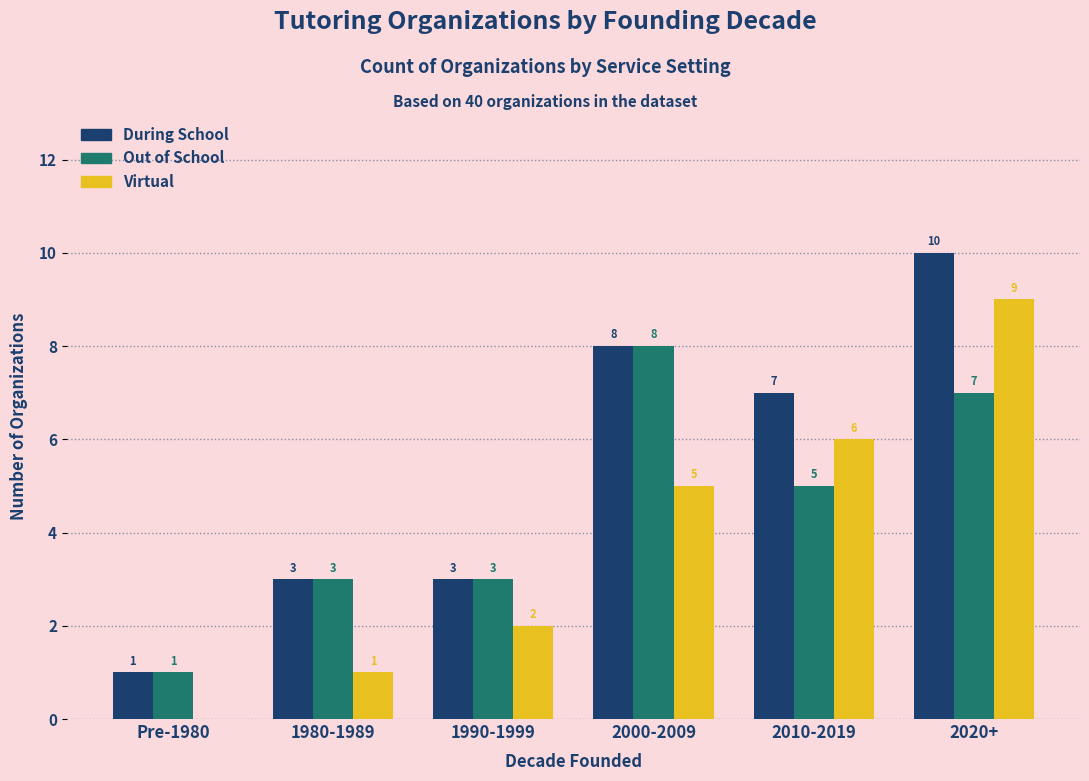

At which category does the chart reach its peak across all series?

2020+